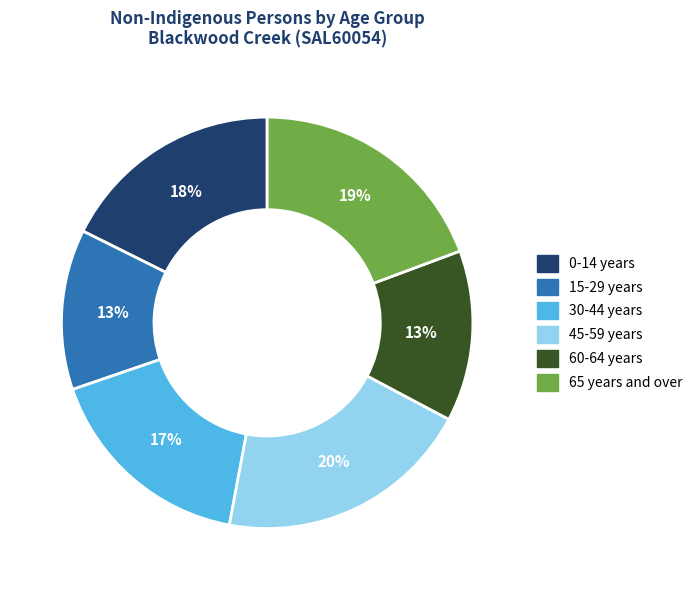

Is there any slice that represents more than half of the pie?

No